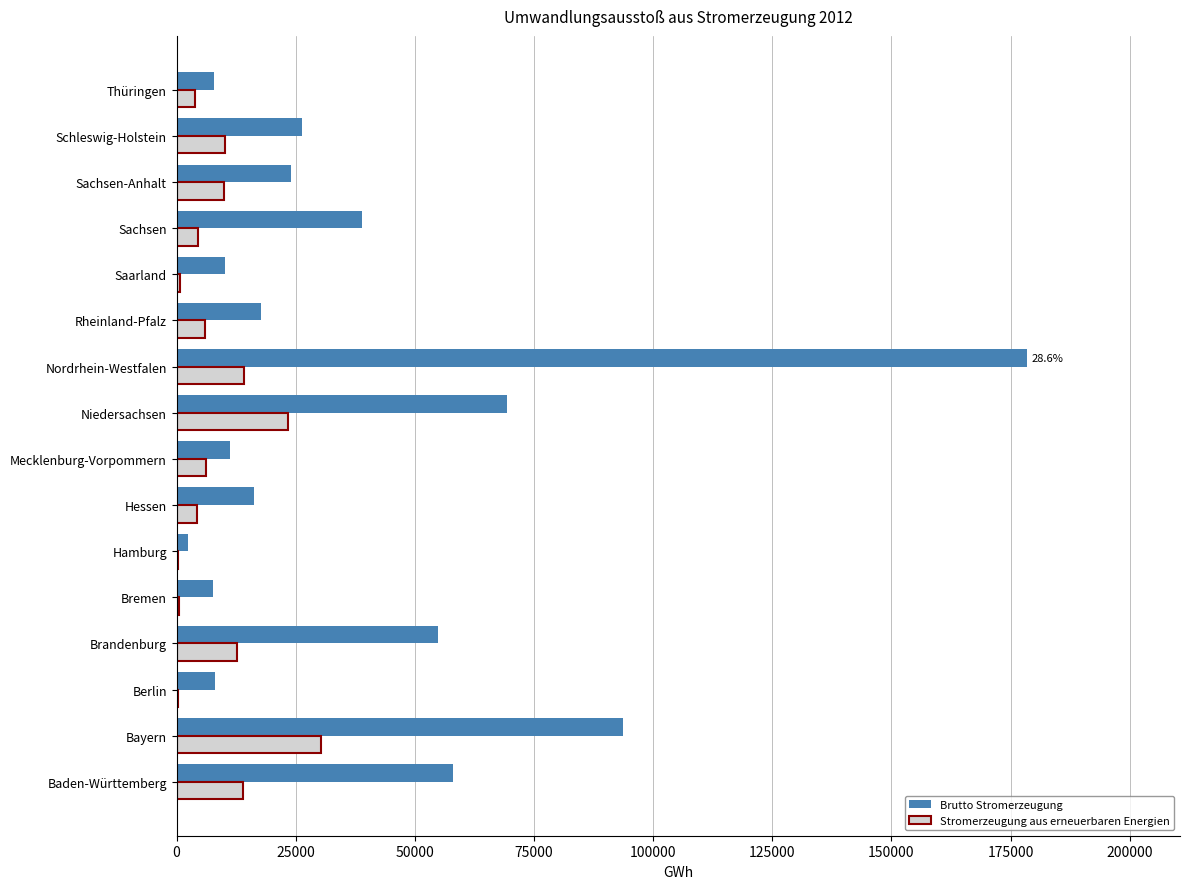

Between Brandenburg and Sachsen, which series saw the biggest shift?

Brutto Stromerzeugung